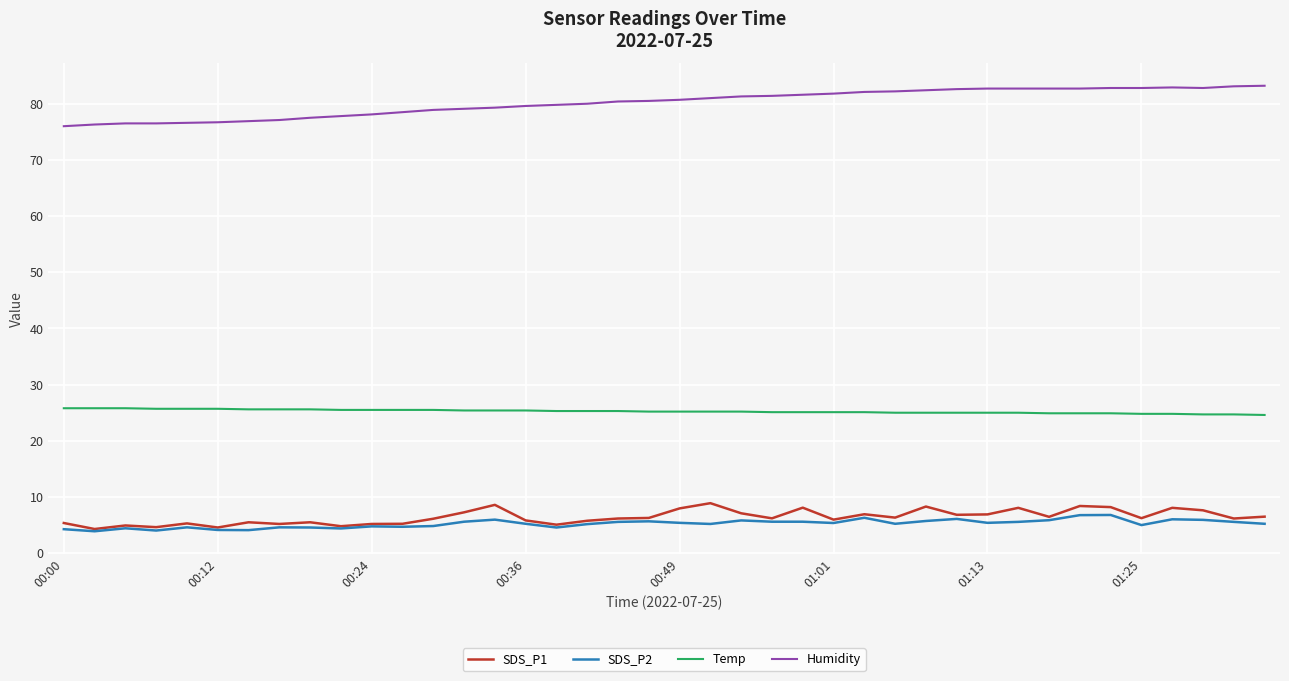

True or false: Humidity and Temp intersect in this chart.

False